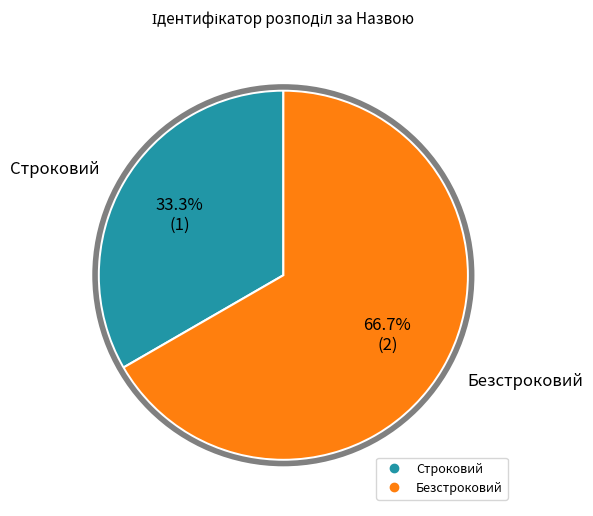

Which slice is the smallest?

Строковий